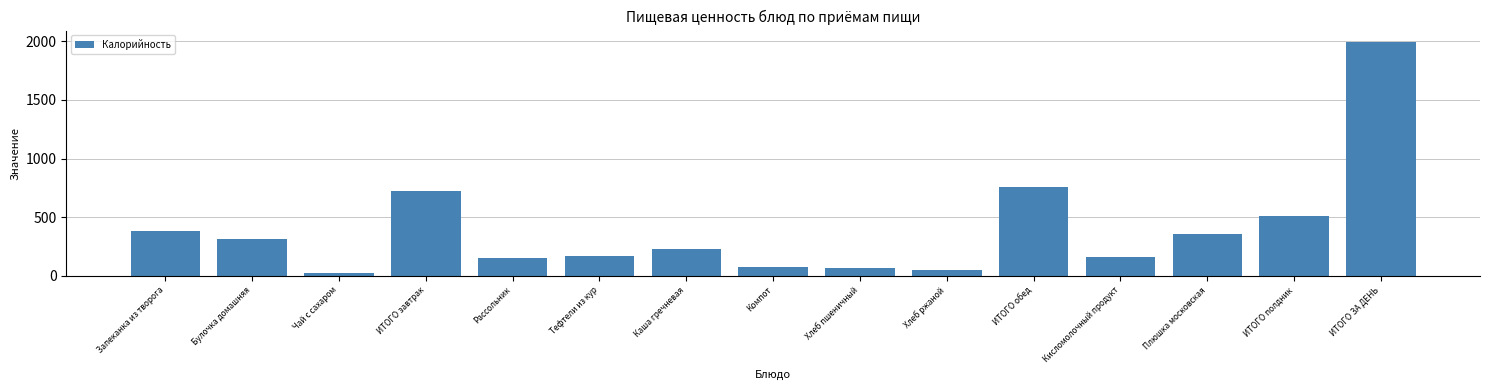

At which category does the chart reach its peak across all series?

ИТОГО ЗА ДЕНЬ